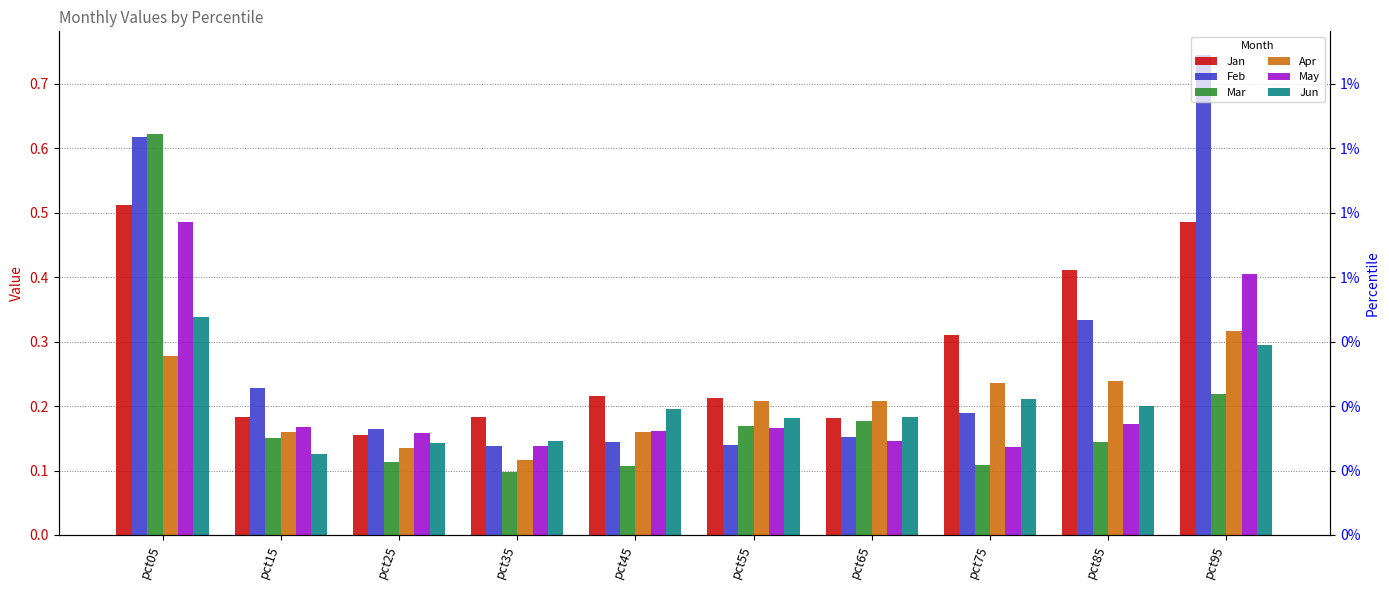

Reading right to left, what are all the values shown in this chart?

Jan: pct95=0.5	pct85=0.4	pct75=0.3	pct65=0.2	pct55=0.2	pct45=0.2	pct35=0.2	pct25=0.2	pct15=0.2	pct05=0.5
Feb: pct95=0.7	pct85=0.3	pct75=0.2	pct65=0.2	pct55=0.1	pct45=0.1	pct35=0.1	pct25=0.2	pct15=0.2	pct05=0.6
Mar: pct95=0.2	pct85=0.1	pct75=0.1	pct65=0.2	pct55=0.2	pct45=0.1	pct35=0.1	pct25=0.1	pct15=0.2	pct05=0.6
Apr: pct95=0.3	pct85=0.2	pct75=0.2	pct65=0.2	pct55=0.2	pct45=0.2	pct35=0.1	pct25=0.1	pct15=0.2	pct05=0.3
May: pct95=0.4	pct85=0.2	pct75=0.1	pct65=0.1	pct55=0.2	pct45=0.2	pct35=0.1	pct25=0.2	pct15=0.2	pct05=0.5
Jun: pct95=0.3	pct85=0.2	pct75=0.2	pct65=0.2	pct55=0.2	pct45=0.2	pct35=0.1	pct25=0.1	pct15=0.1	pct05=0.3